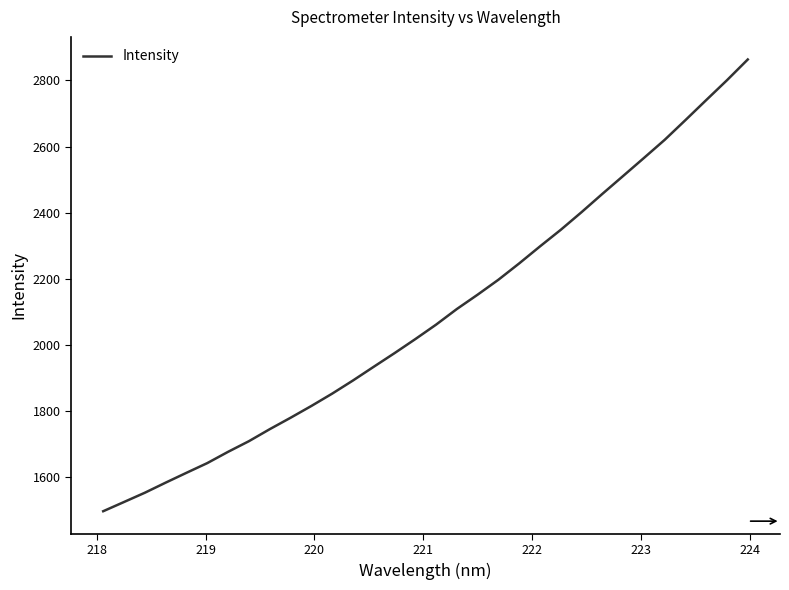

What is the difference between the maximum and minimum values?

1365.4